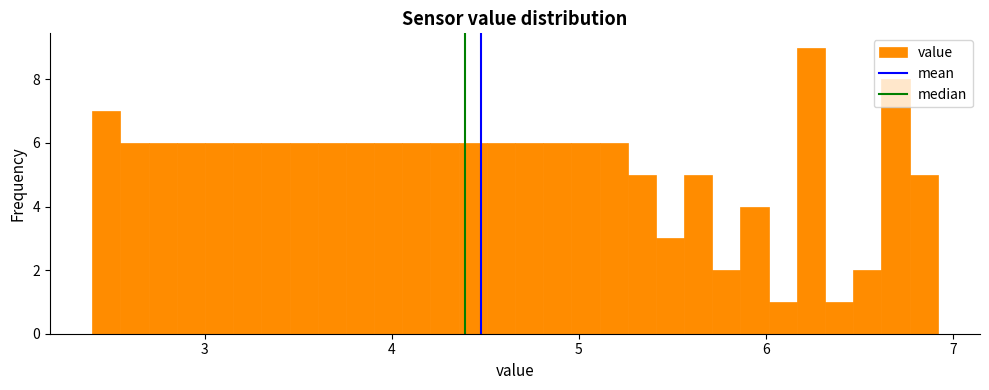

Read against the x-axis, roughly where is the centre of the tallest bar?

6.2